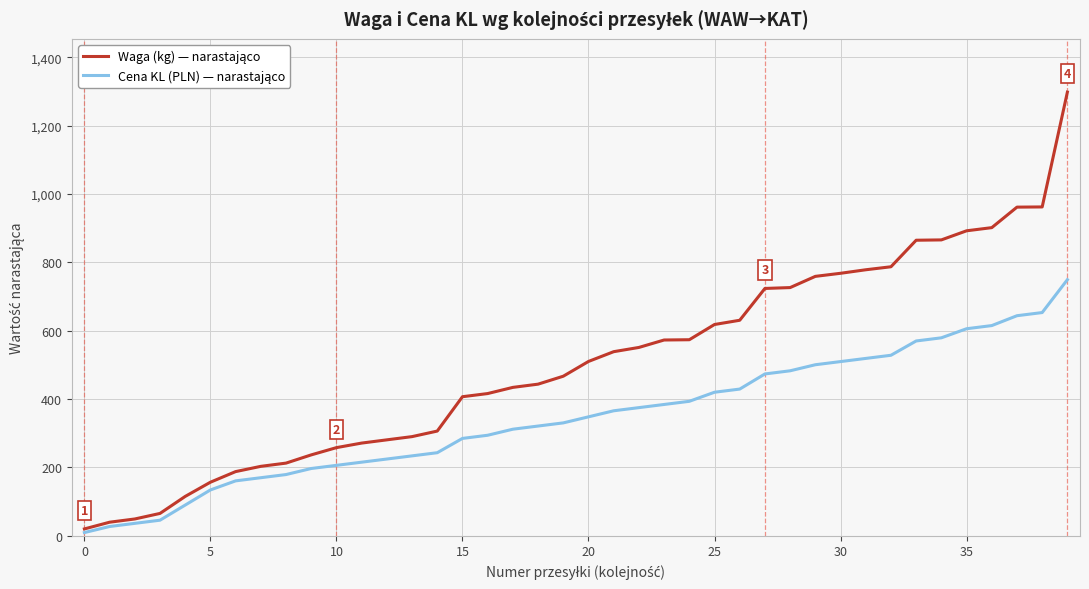

Does the chart display data point markers on the line(s)?

No